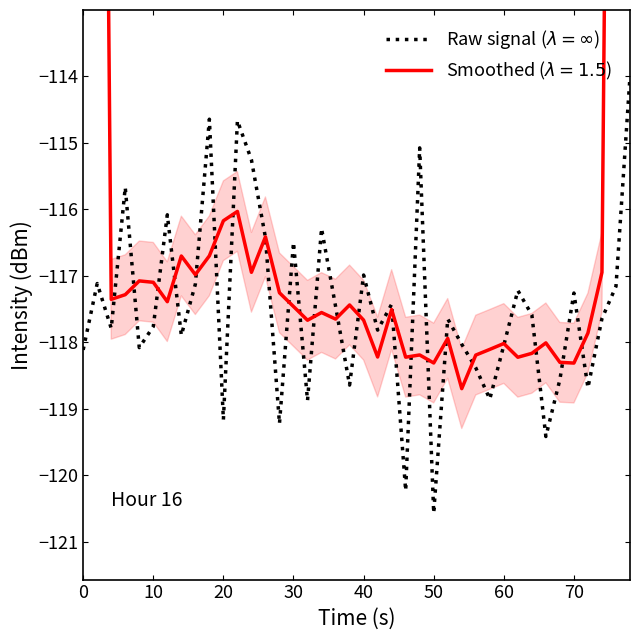

Where is the first local maximum?

10